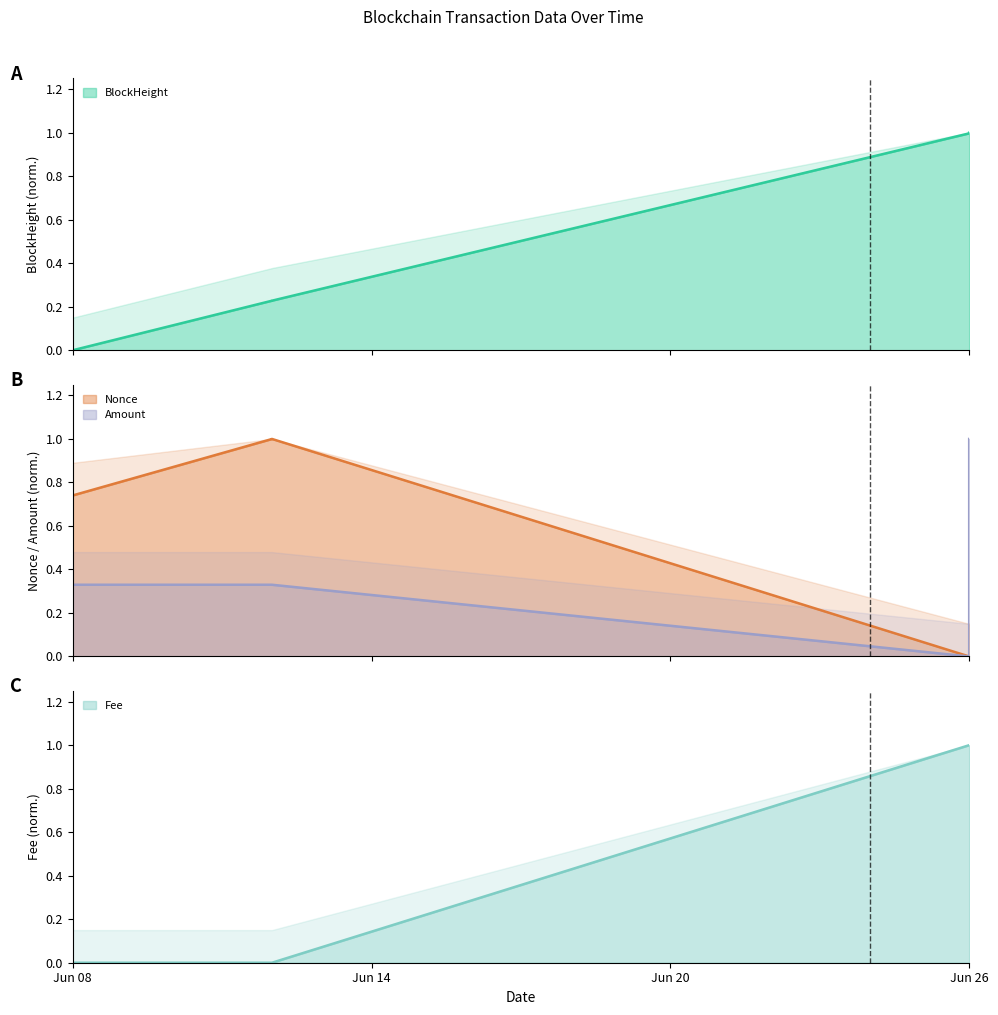

What is the spread (max minus min) of values at Jun 26?

1.0